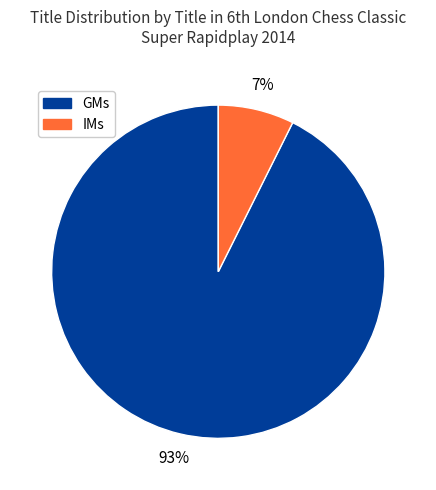

To the nearest percent, what is the average slice percentage?

50%